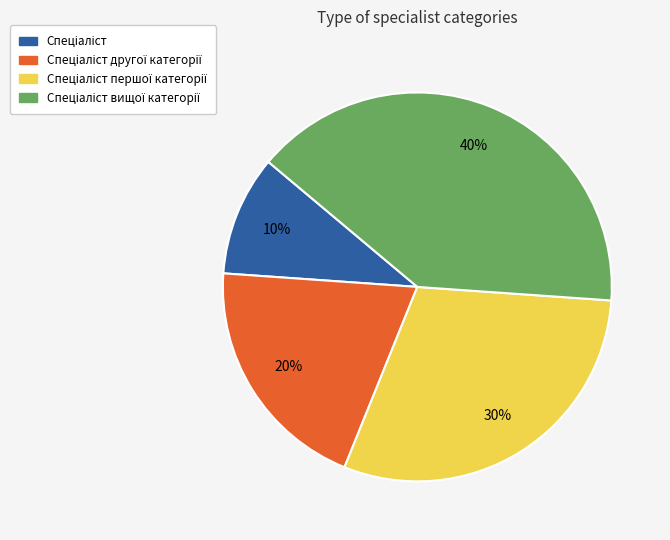

To the nearest percent, what is the difference between the largest and smallest slice percentages?

30%